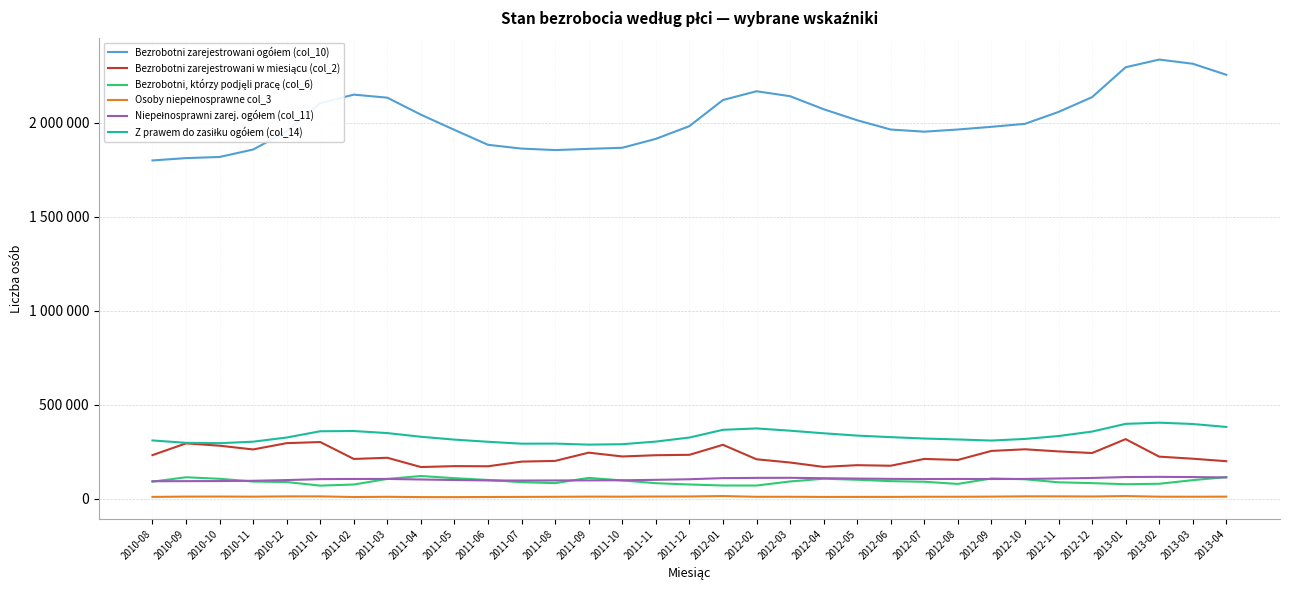

What is the difference between the maximum and minimum values in the Osoby niepełnosprawne col_3 series?

5697